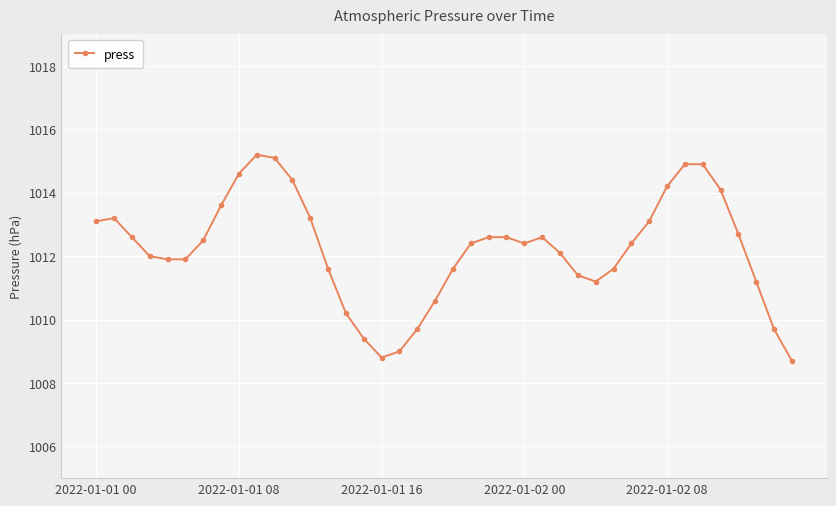

What is the sum of all values?

40489.0